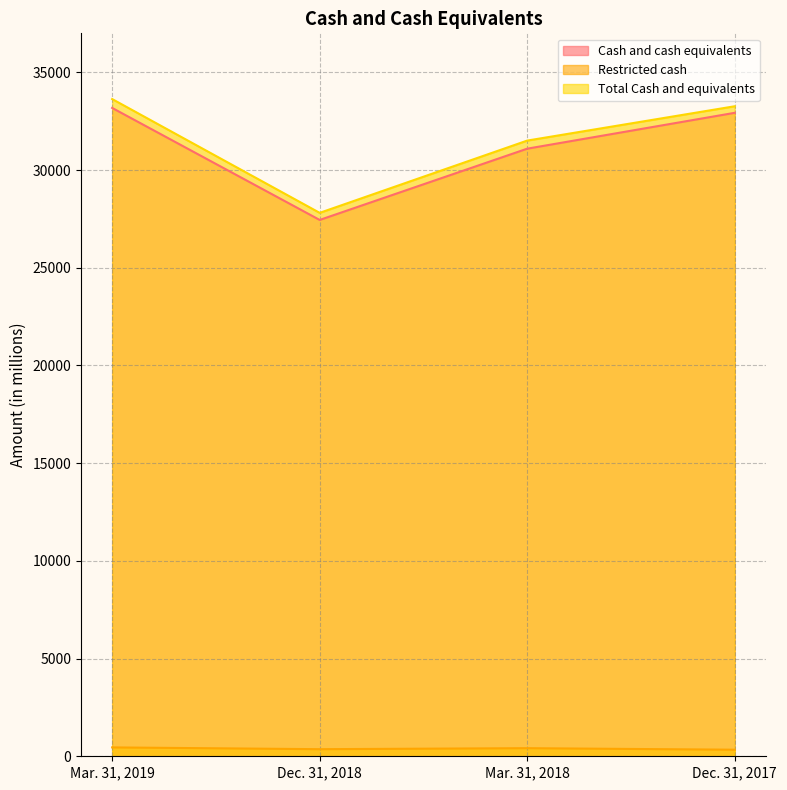

What are all the series names shown in the legend?

Cash and cash equivalents, Restricted cash, Total Cash and equivalents